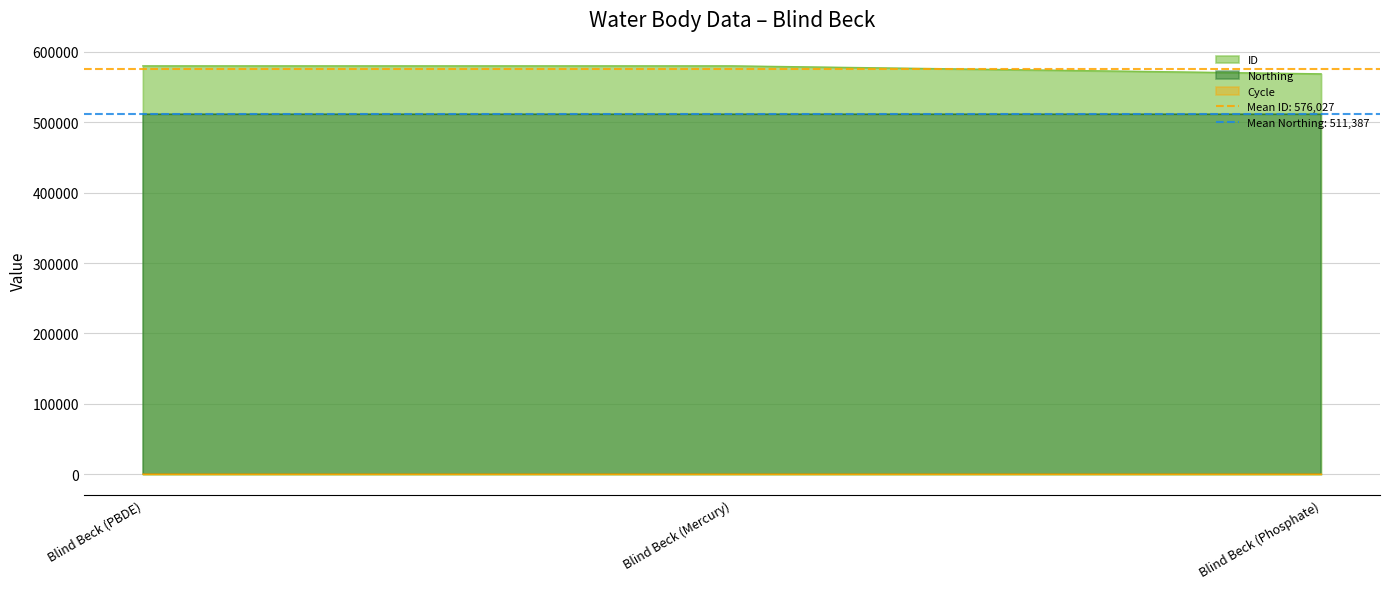

Reading left to right, extract all data points from this chart.

ID: 579805	579803	568474
Northing: 511387	511387	511387
Cycle: 3	3	3